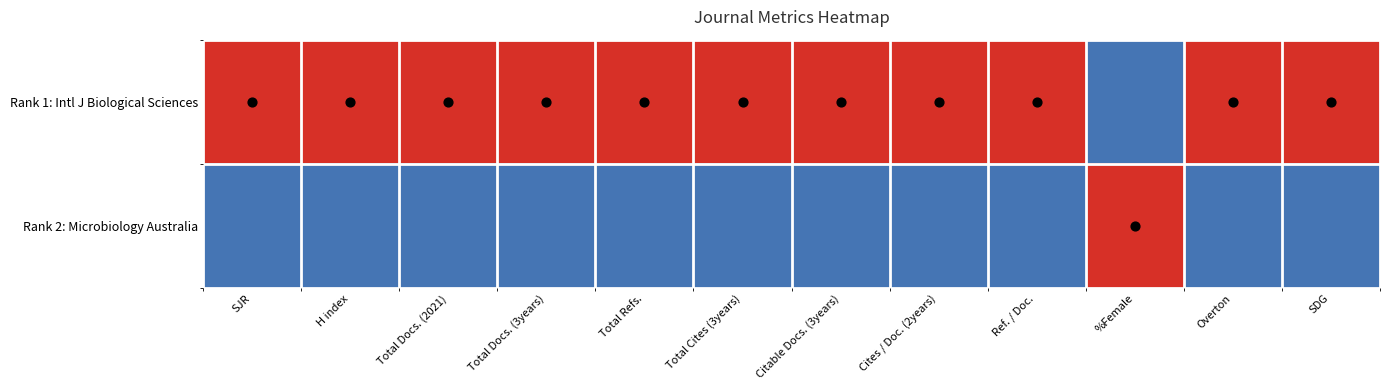

Reading right to left, list all the values displayed in this chart.

Rank 1: Intl J Biological Sciences: SDG=1	Overton=1	%Female=-1	Ref. / Doc.=1	Cites / Doc. (2years)=1	Citable Docs. (3years)=1	Total Cites (3years)=1	Total Refs.=1	Total Docs. (3years)=1	Total Docs. (2021)=1	H index=1	SJR=1
Rank 2: Microbiology Australia: SDG=-1	Overton=-1	%Female=1	Ref. / Doc.=-1	Cites / Doc. (2years)=-1	Citable Docs. (3years)=-1	Total Cites (3years)=-1	Total Refs.=-1	Total Docs. (3years)=-1	Total Docs. (2021)=-1	H index=-1	SJR=-1